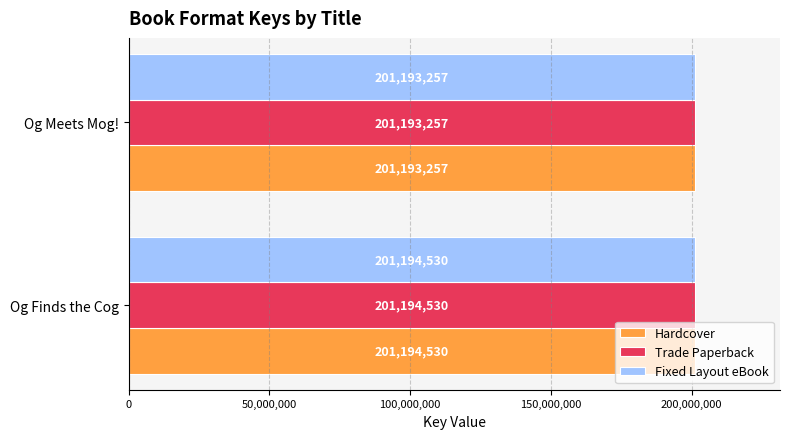

Is it true that Trade Paperback equals 201193257 at Og Meets Mog!?

True